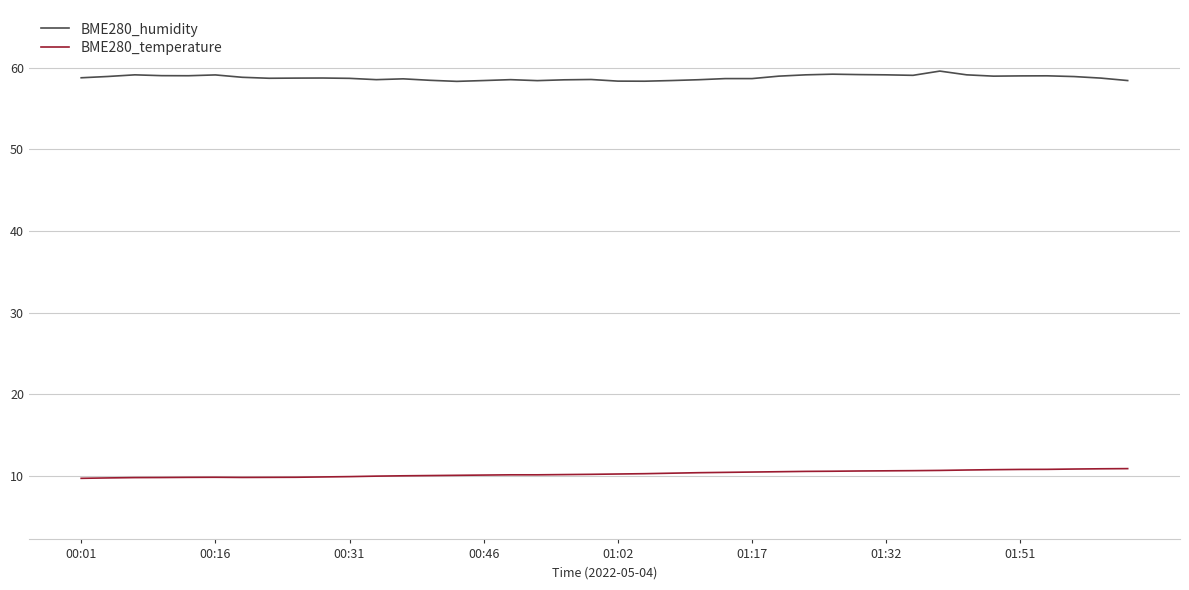

What is the difference between the maximum and minimum values in the BME280_humidity series?

1.3